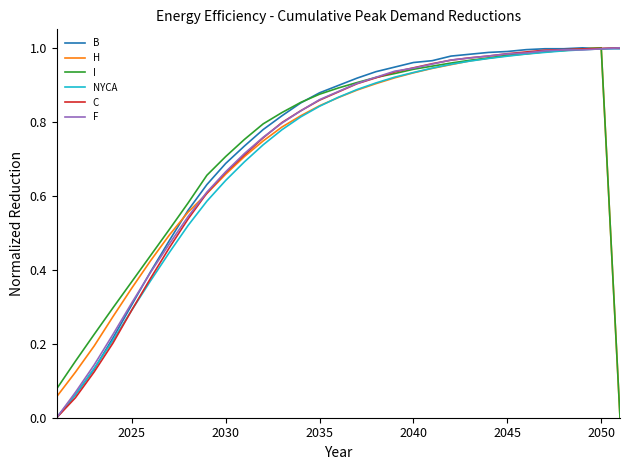

Does the chart have visible grid lines?

No